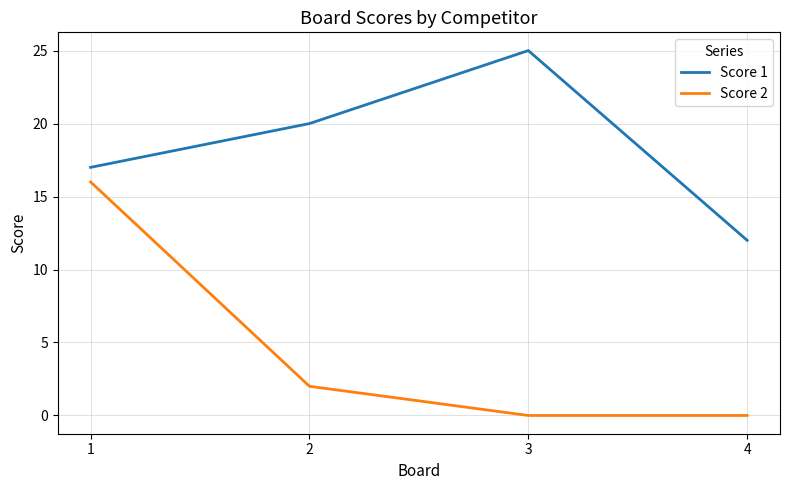

True or false: Score 1 has a value of 20 at 2.

True